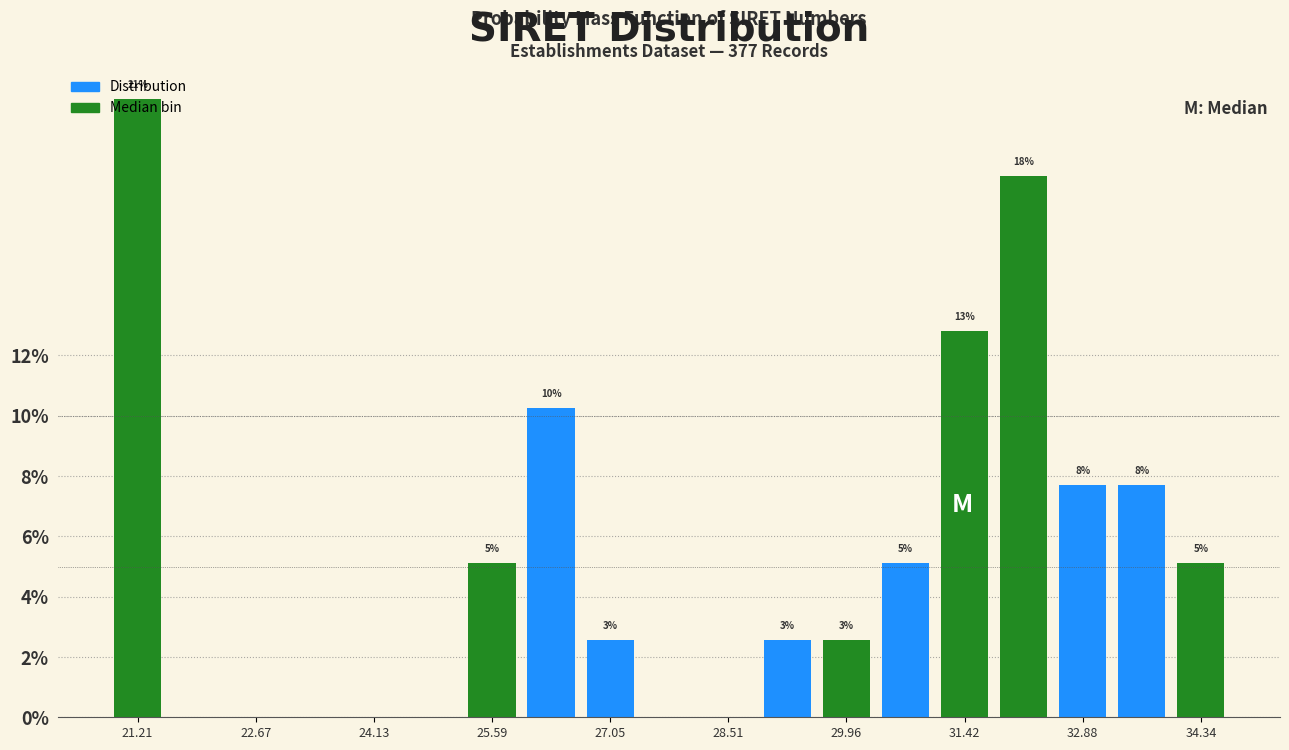

Read against the x-axis, roughly where is the centre of the tallest bar?

21.2